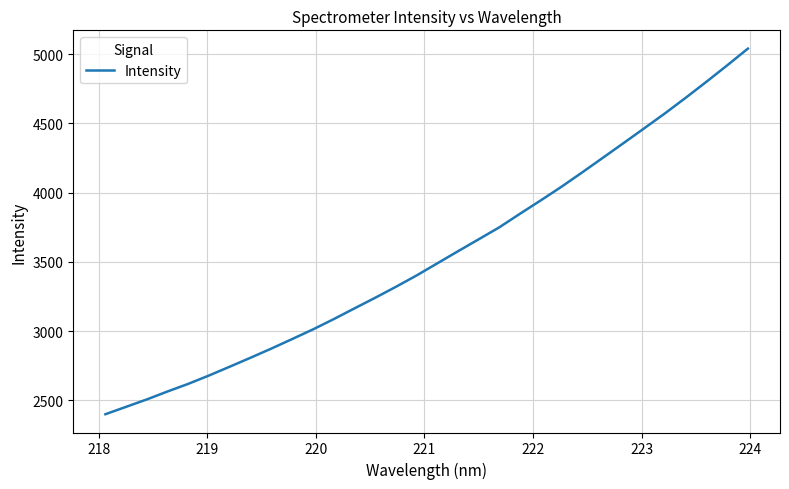

What is the difference between the maximum and minimum values?

2639.0